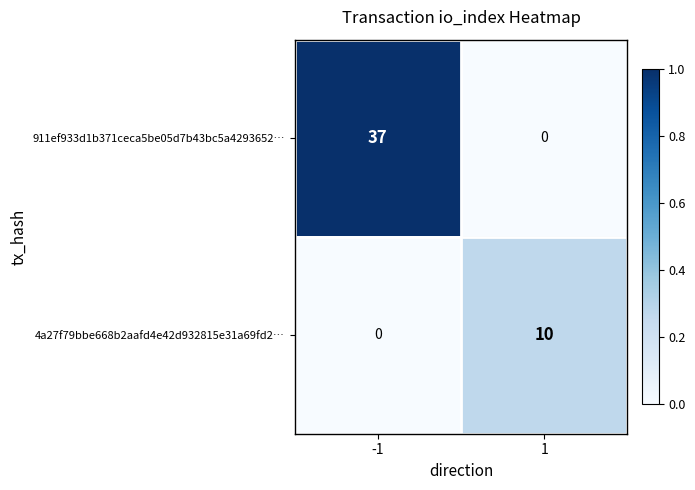

What is the difference between the maximum and minimum values in the 4a27f79bbe668b2aafd4e42d932815e31a69fd2… series?

10